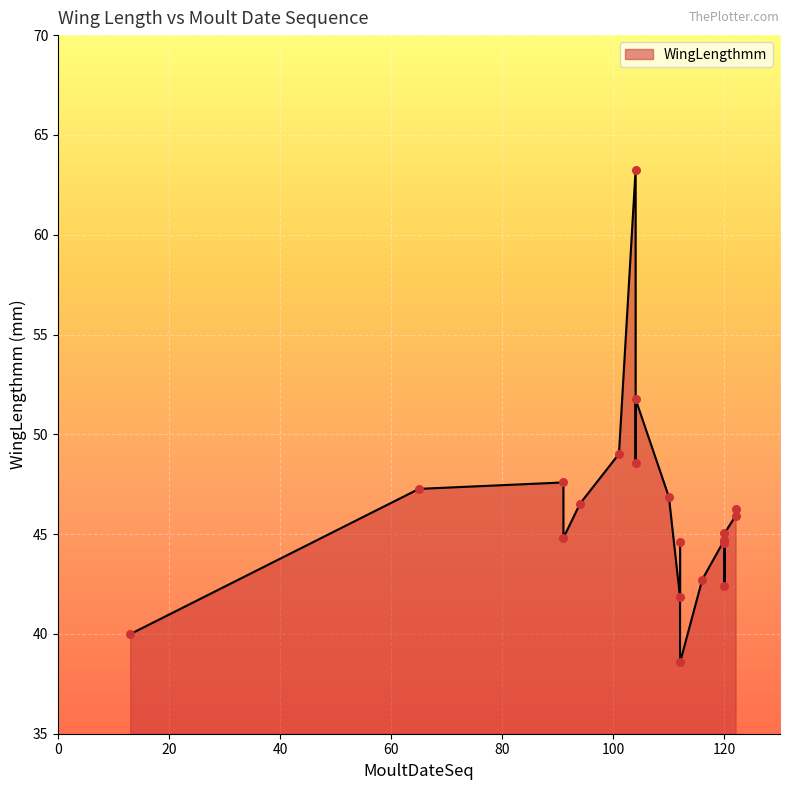

Which has a higher value, 122 or 120?

122